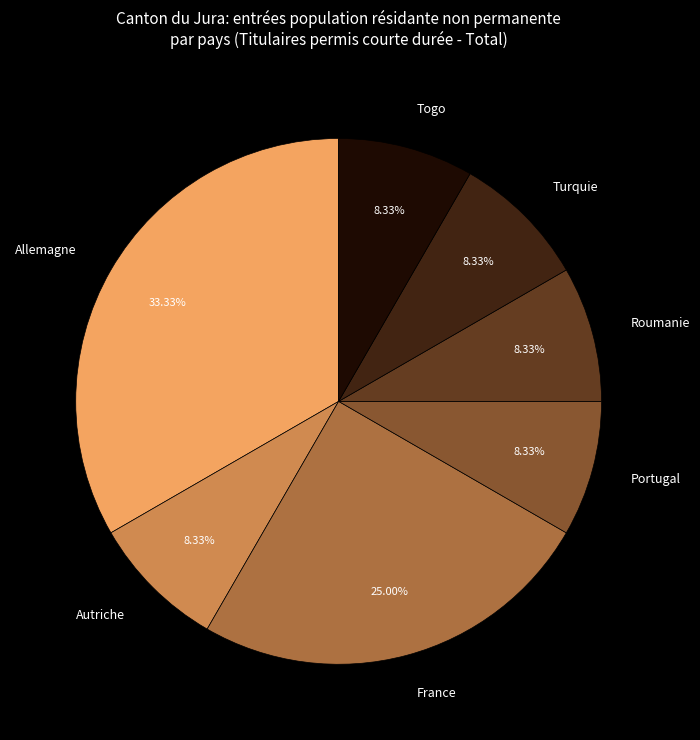

Is there a majority slice in this chart?

No